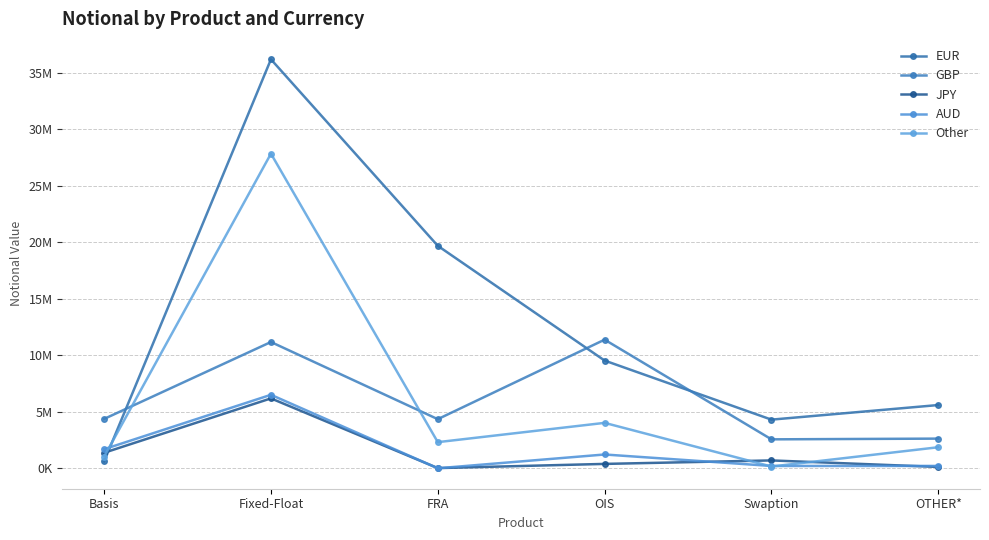

At which label is AUD closest to 3253231?

Basis